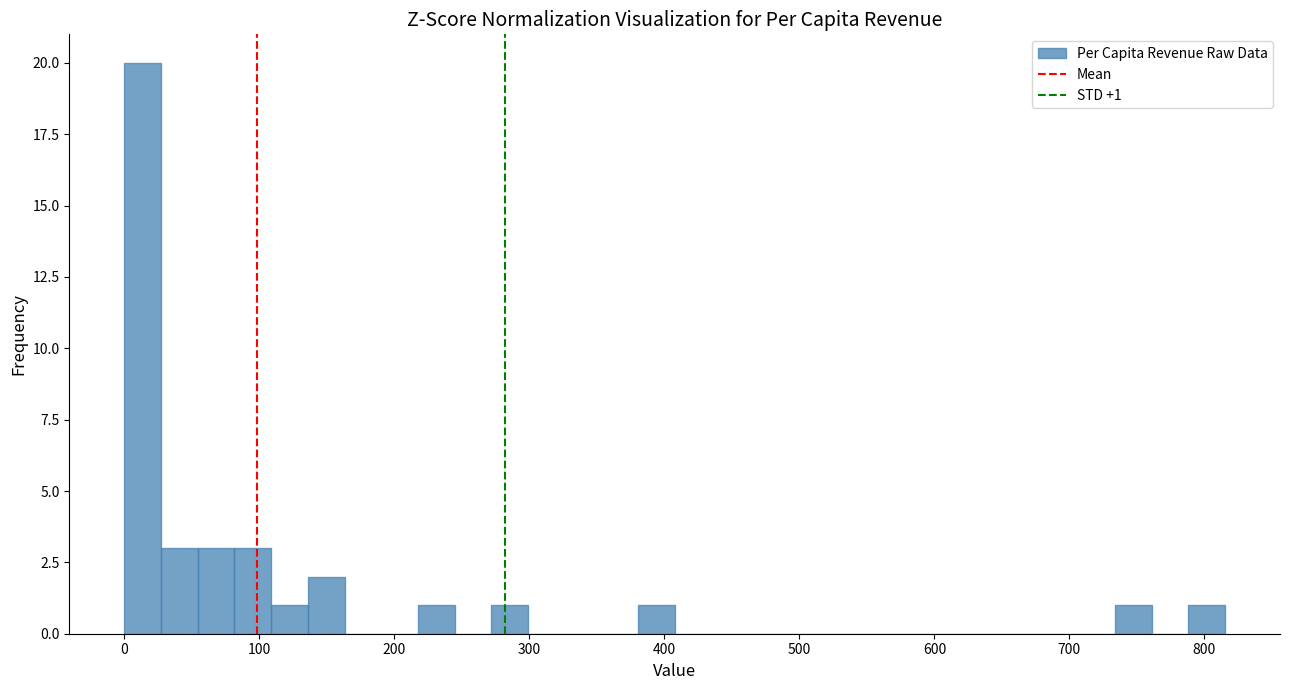

Around what value on the x-axis is the tallest bar? Give the approximate position of its centre, as read against the axis.

10